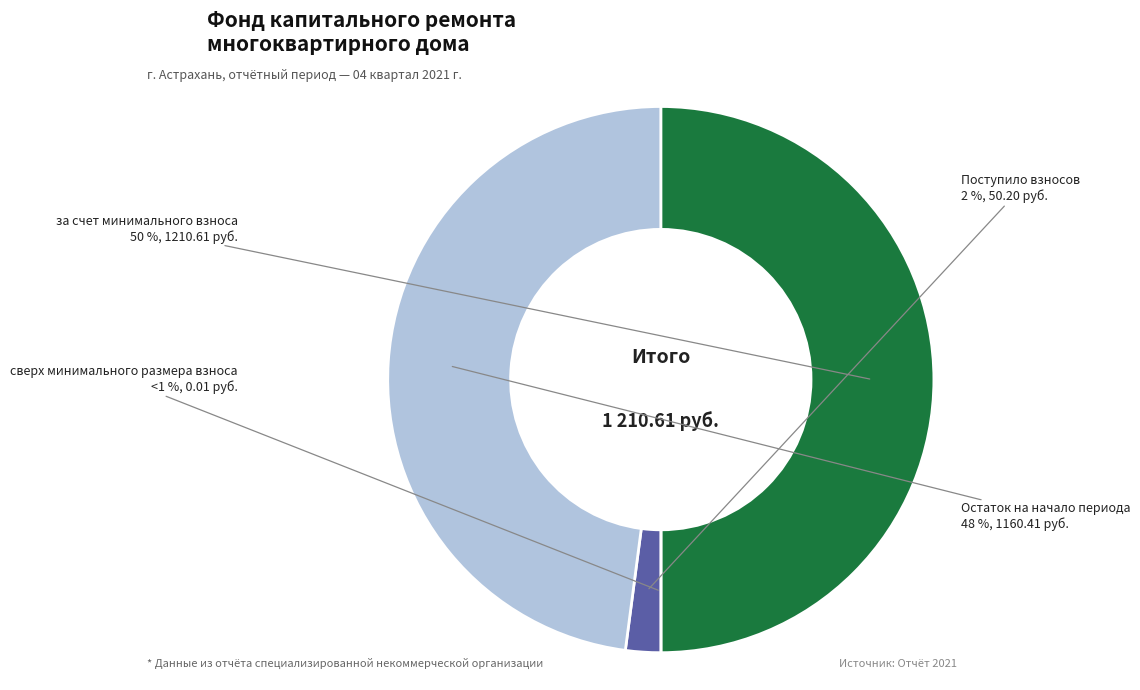

Which has a higher value, Поступило взносов or за счет минимального взноса?

за счет минимального взноса